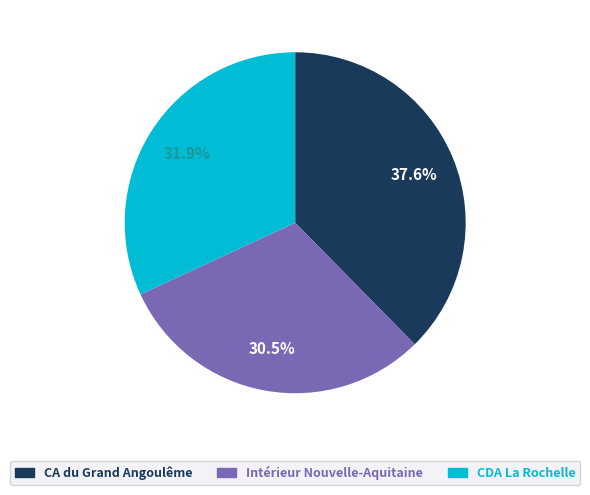

Is there a majority slice in this chart?

No